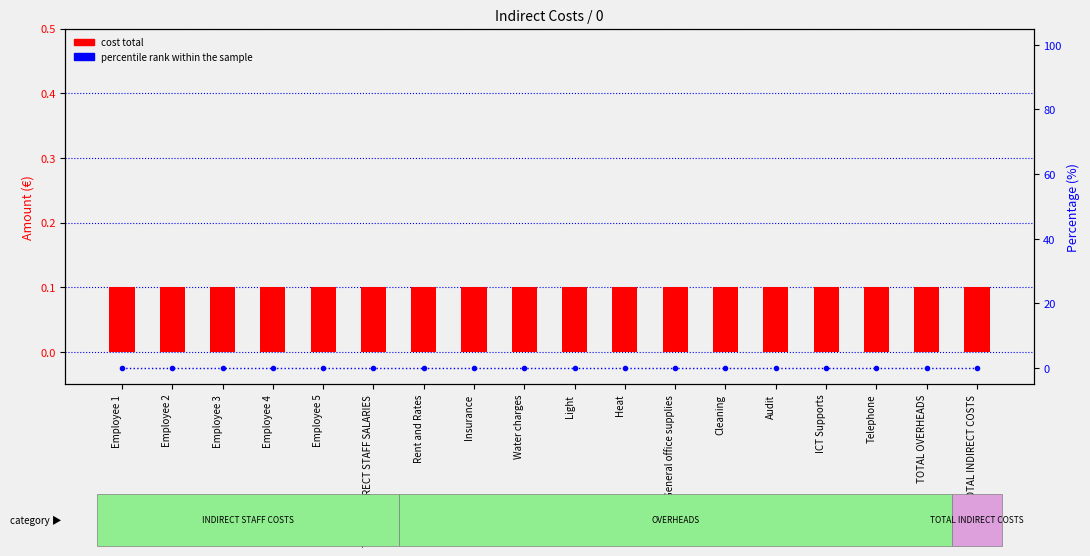

How many distinct data groups are displayed?

2